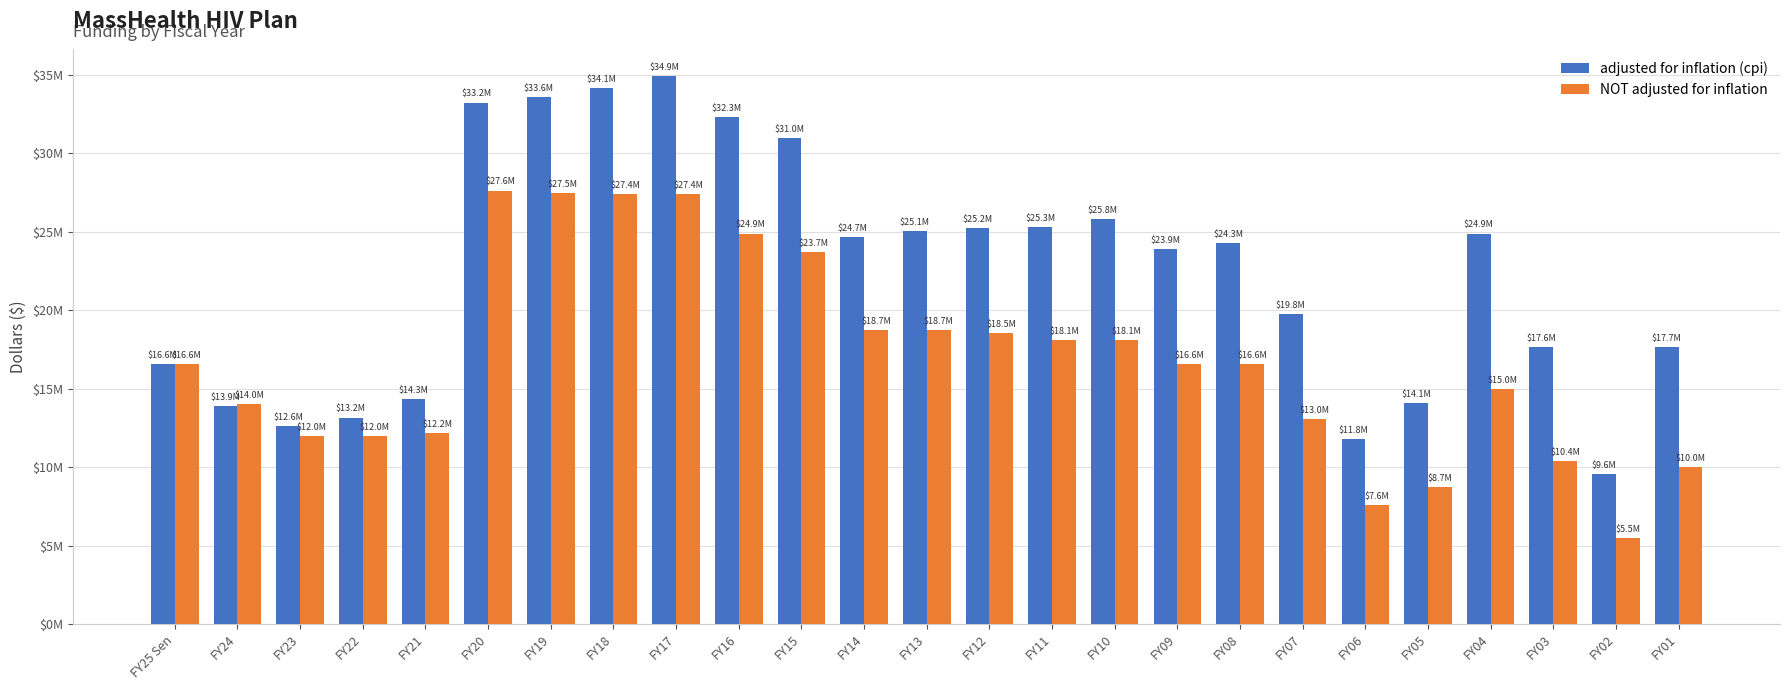

At which label does adjusted for inflation (cpi) reach its minimum?

FY02